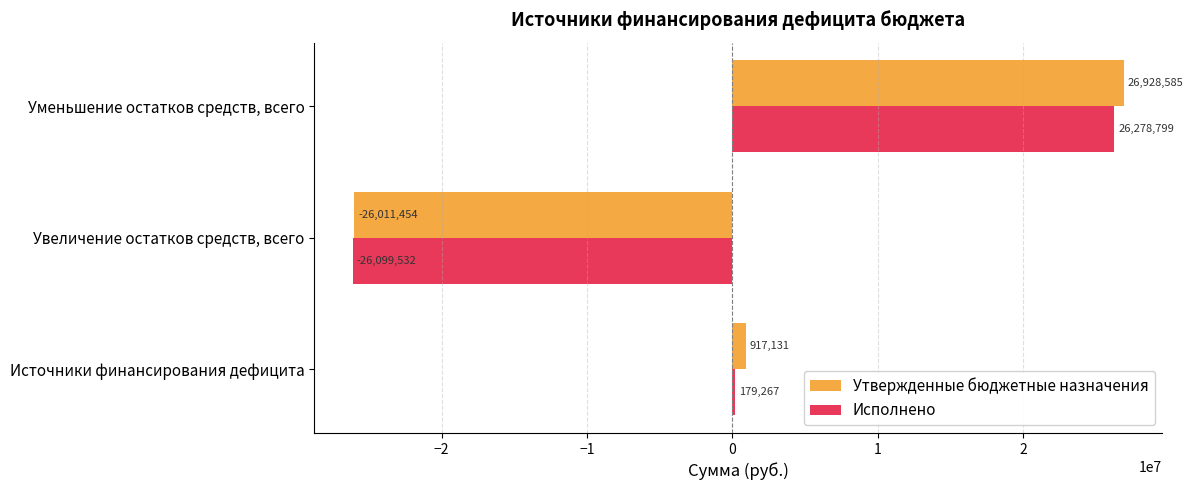

Is the value of Утвержденные бюджетные назначения at Уменьшение остатков средств, всего greater than the value of Исполнено at Источники финансирования дефицита?

Yes